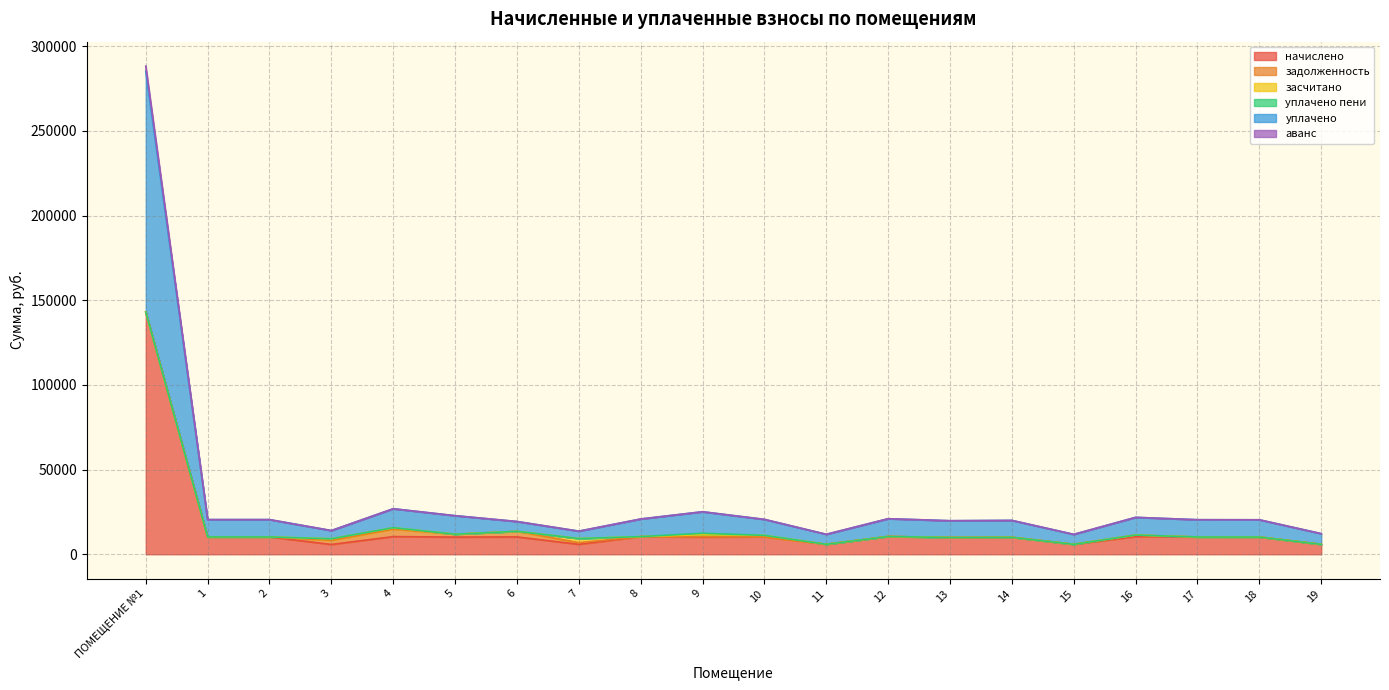

At which label is аванс closest to 150049?

4